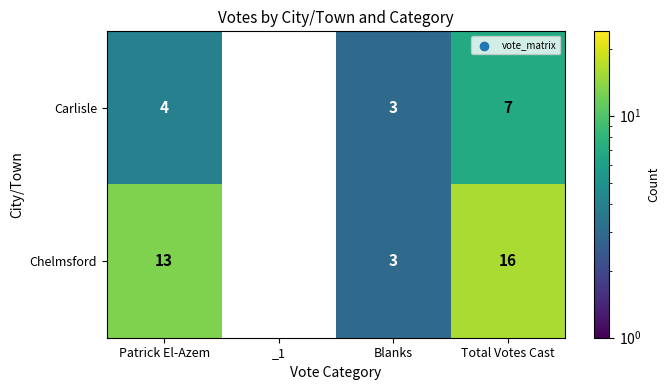

Between _1 and Total Votes Cast, which series saw the biggest shift?

Chelmsford